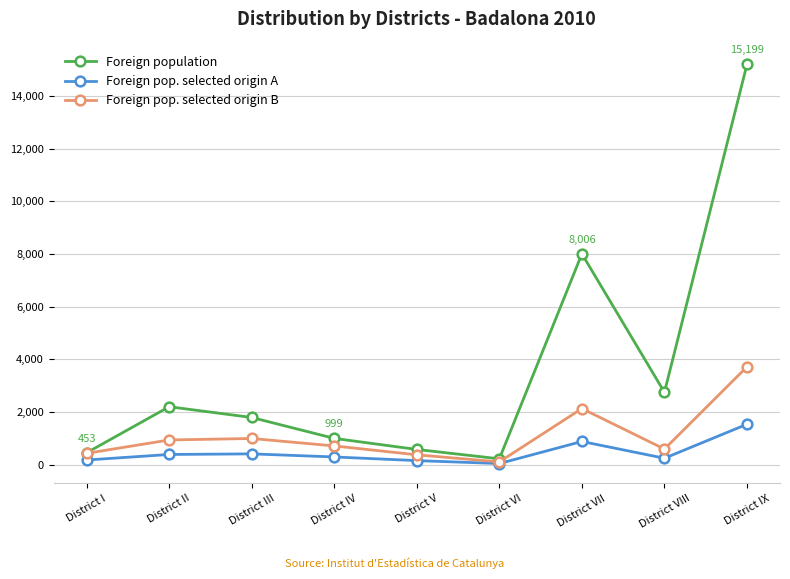

Rank the series by their average value, from lowest to highest.

Foreign pop. selected origin A, Foreign pop. selected origin B, Foreign population